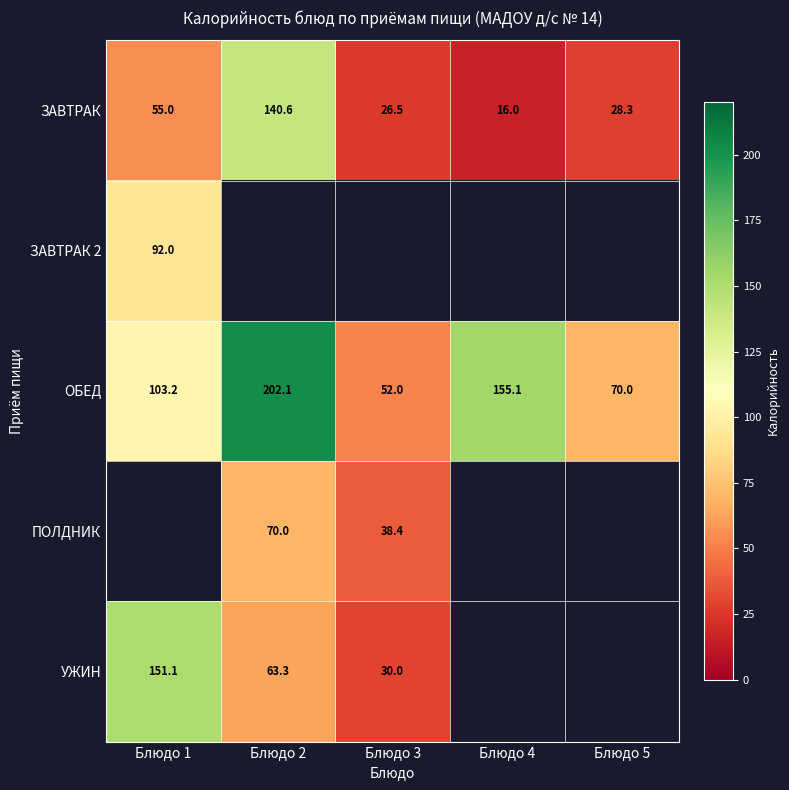

Is it true that ЗАВТРАК equals 28.3 at Блюдо 5?

True